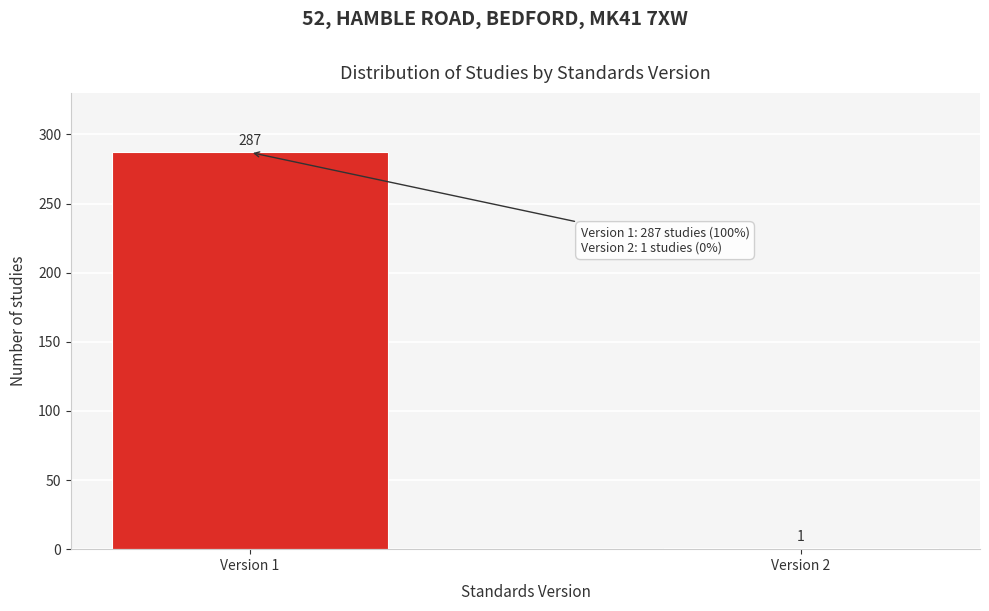

Reading left to right, what are all the values shown in this chart?

287	1